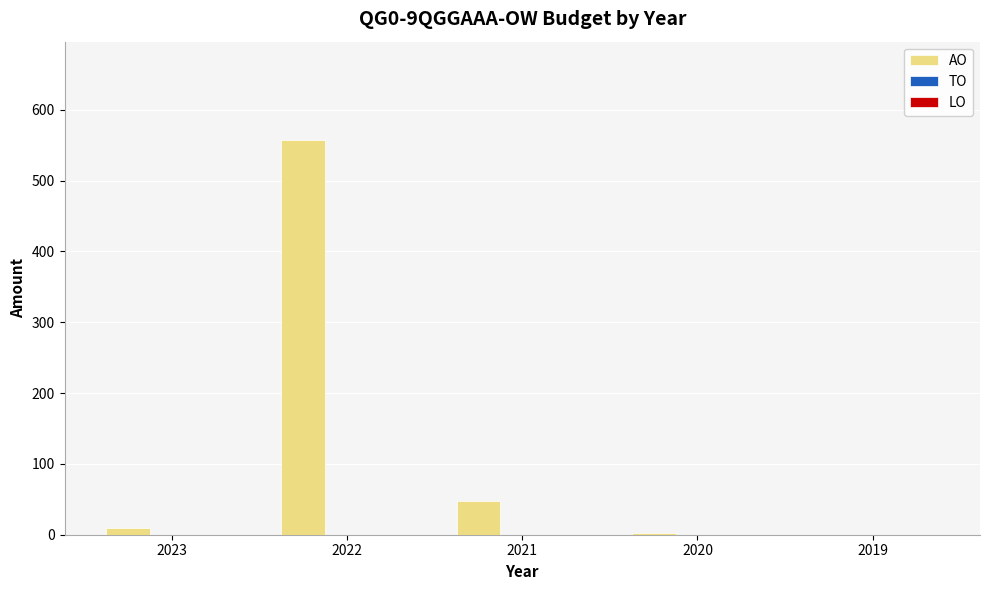

Where is the data nearest to the value 278?

2021